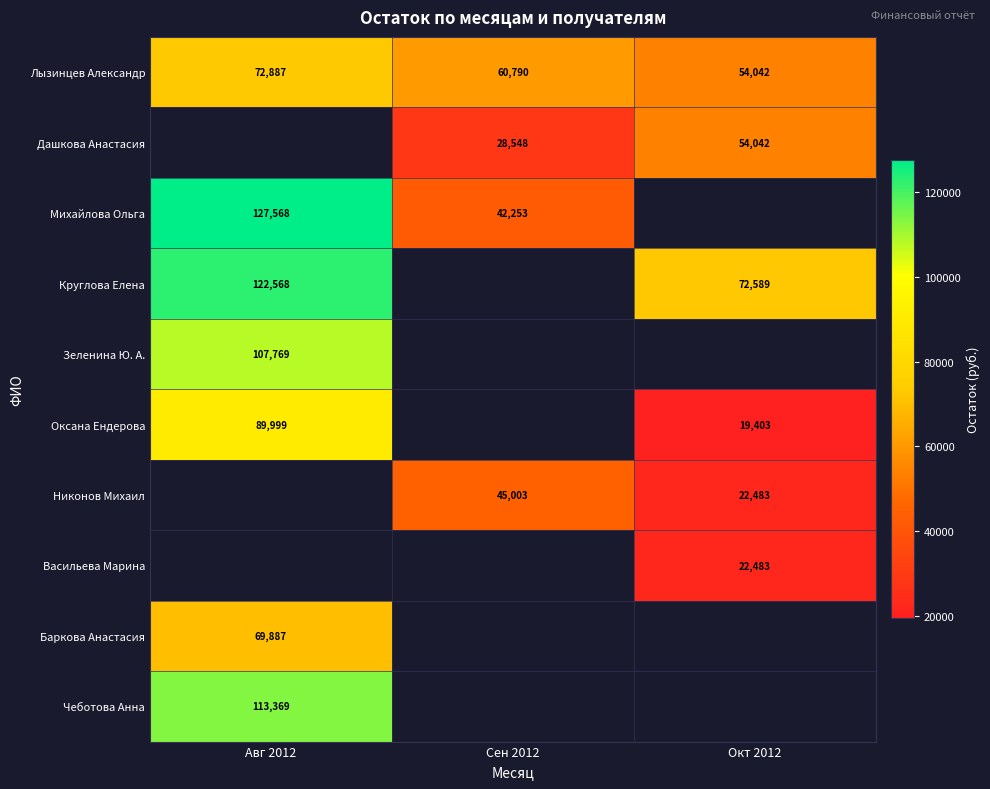

The value of Михайлова Ольга at Сен 2012 is 42253. True or false?

True